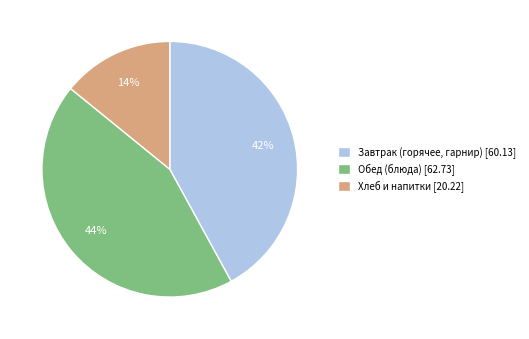

Does Завтрак (горячее, гарнир) [60.13] account for over 50% of the chart?

No